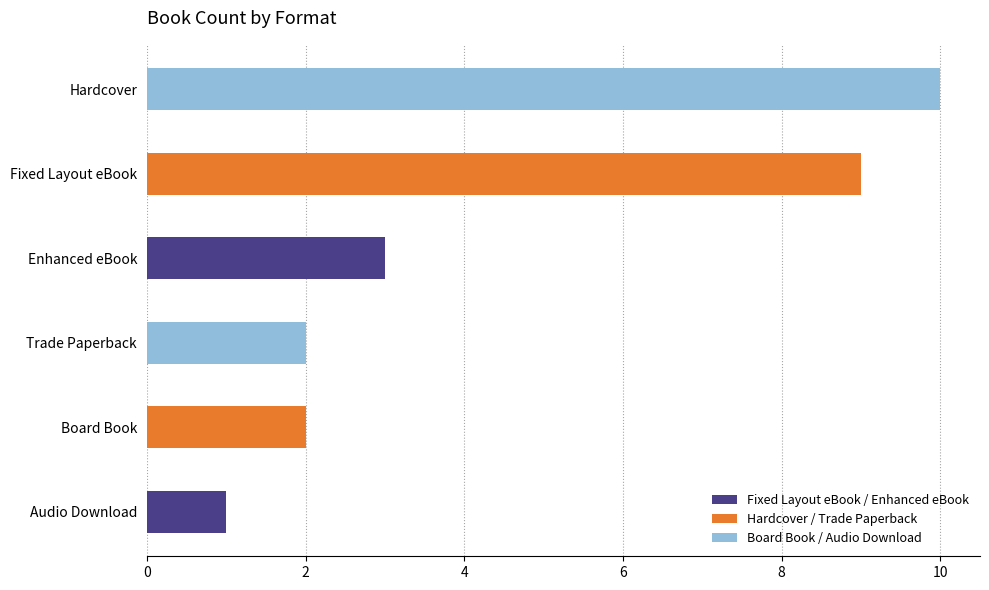

True or false: the data shows 3 at Enhanced eBook.

True